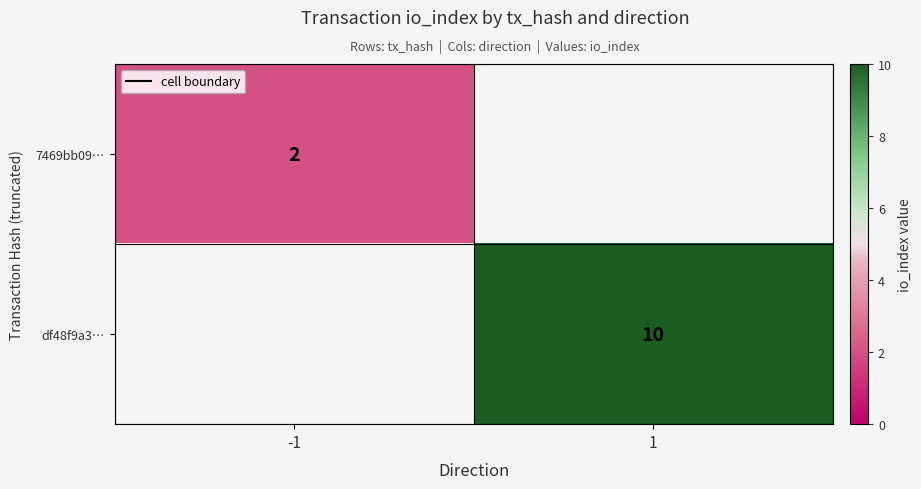

Is the value of 7469bb09… at -1 greater than the value of df48f9a3… at 1?

No